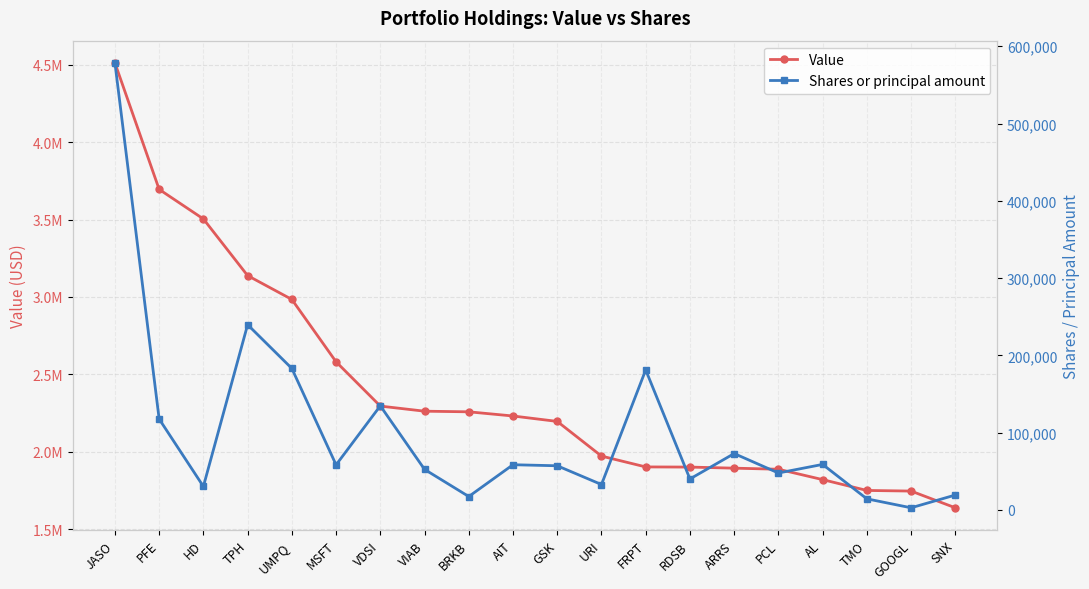

The Shares or principal amount series shows 95575 at GSK. True or false?

False